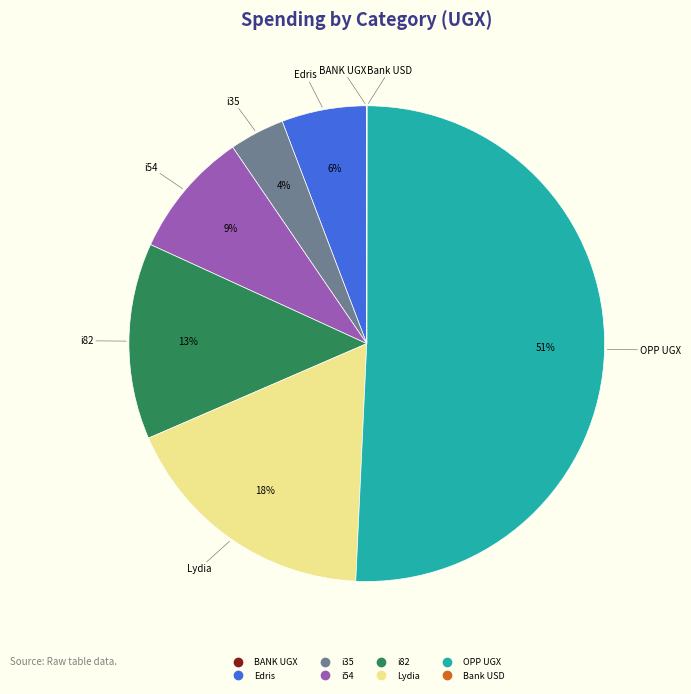

What is the majority slice?

OPP UGX